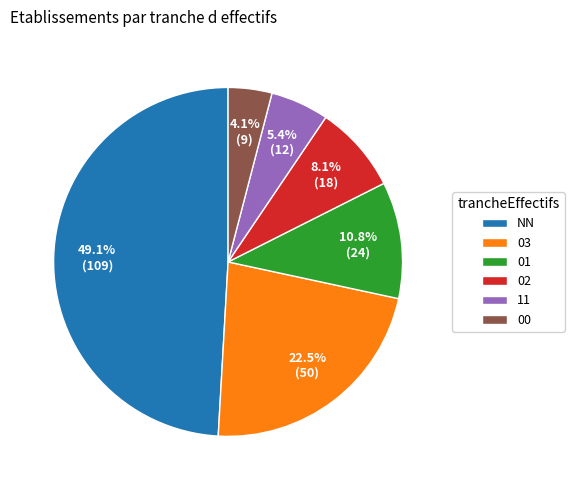

Count the number of slices in the pie.

6